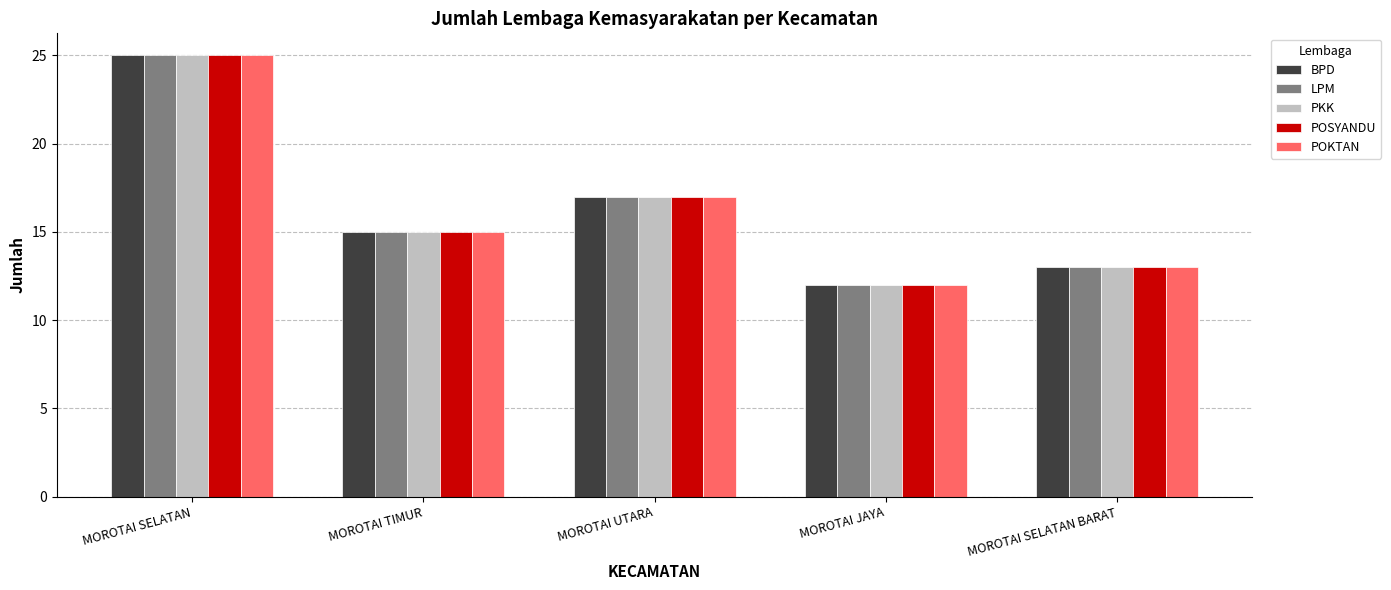

At which category is the sum across all series the highest?

MOROTAI SELATAN